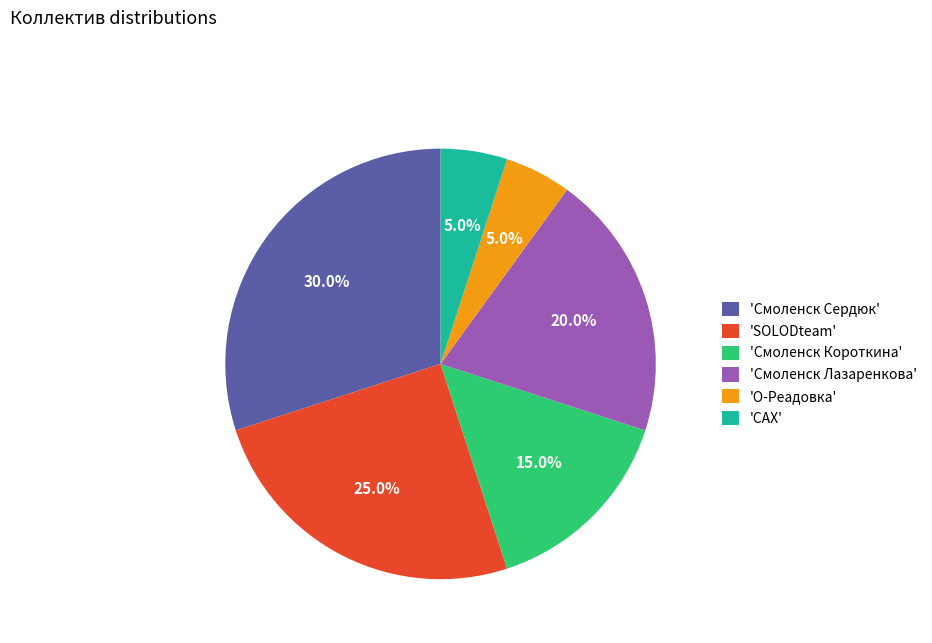

Which category has the biggest portion of the pie?

'Смоленск Сердюк'